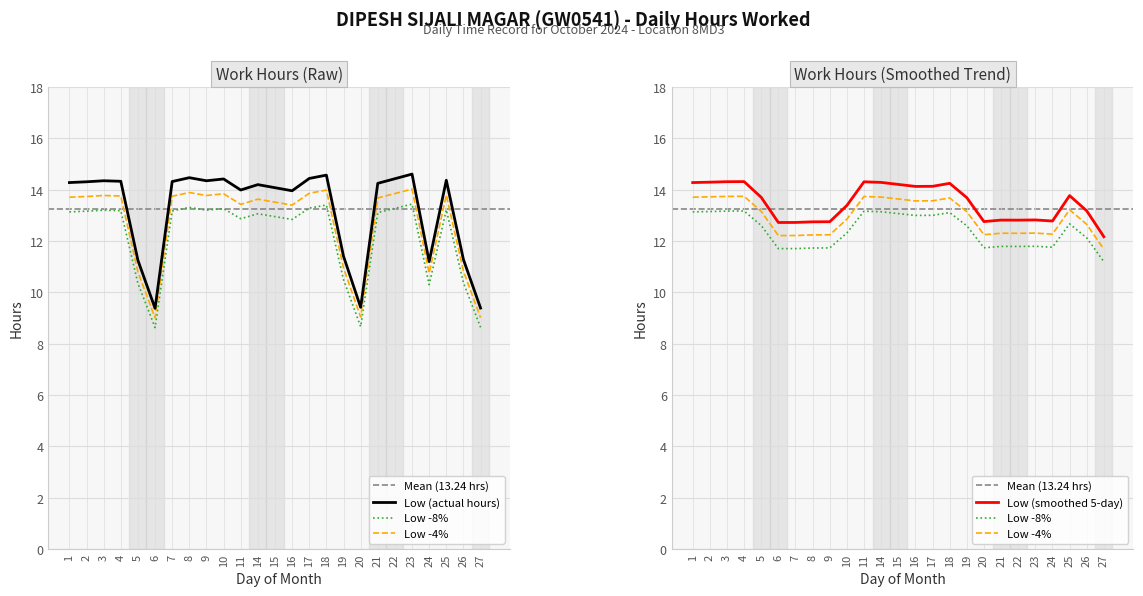

What is the difference between the maximum and minimum values?

5.2